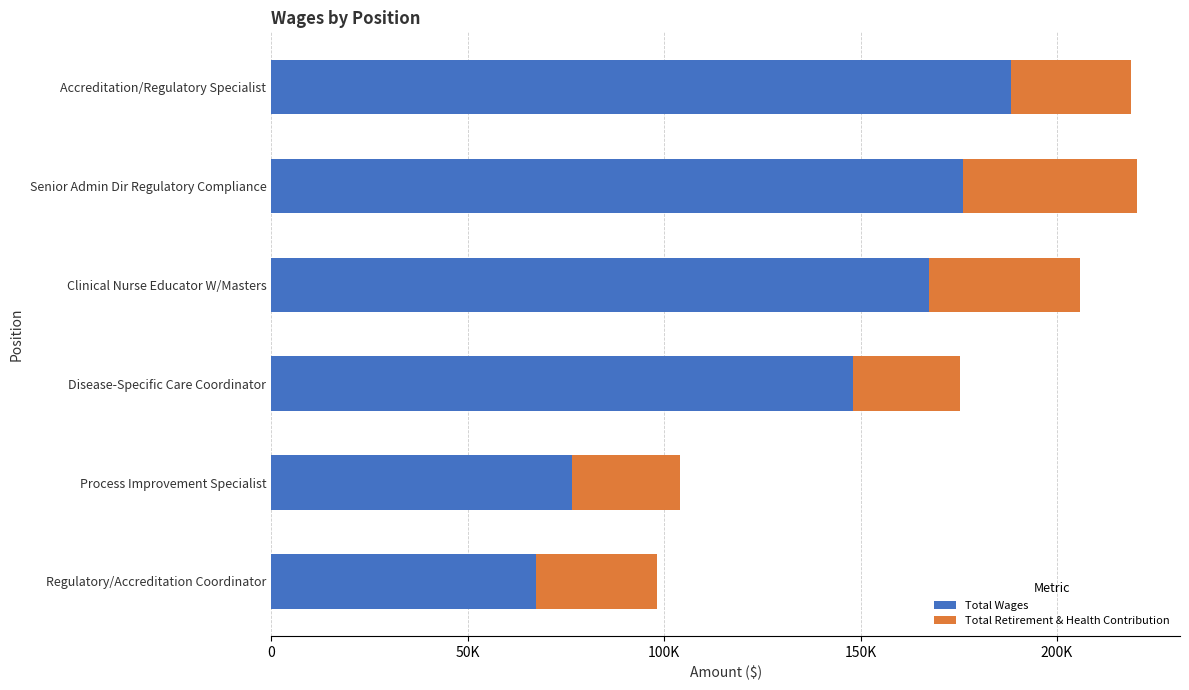

What position from the left is Accreditation/Regulatory Specialist?

1